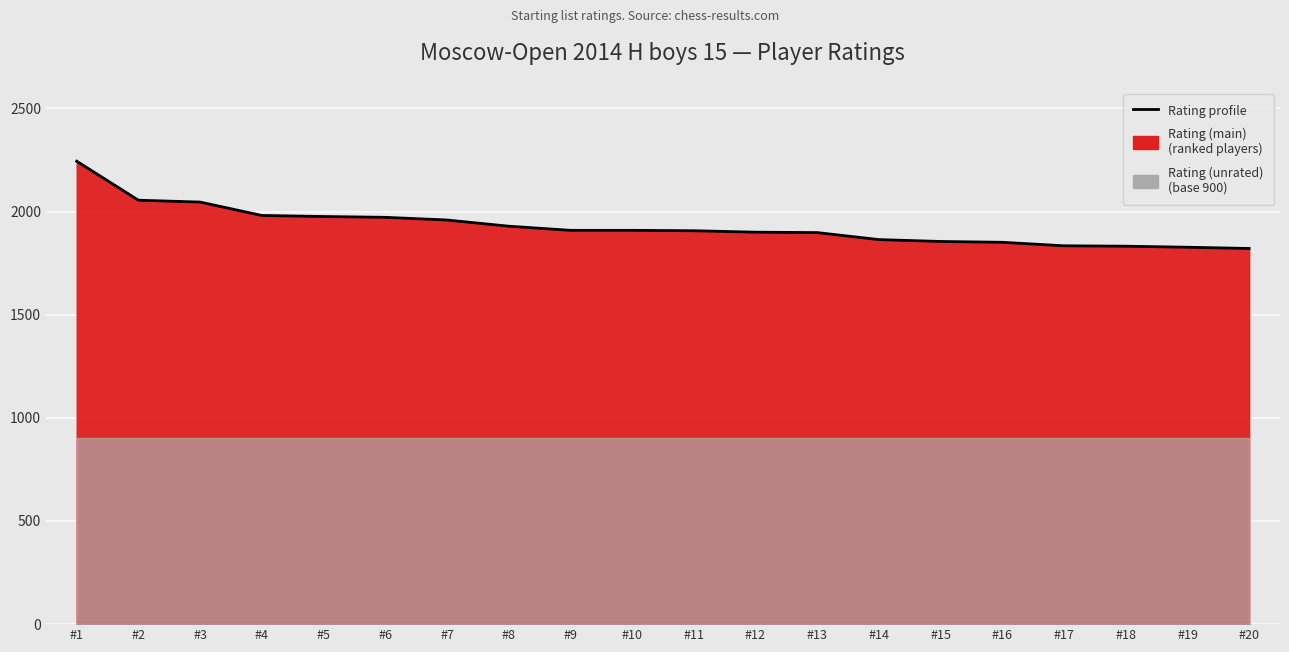

Which category has the highest value across all series?

#1